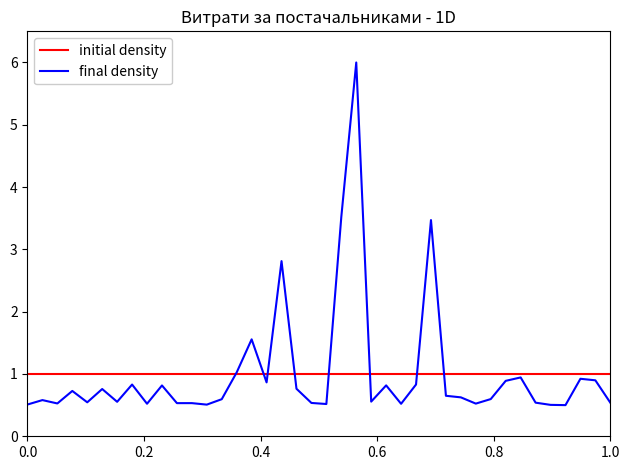

Which series has the largest range (max minus min)?

final density